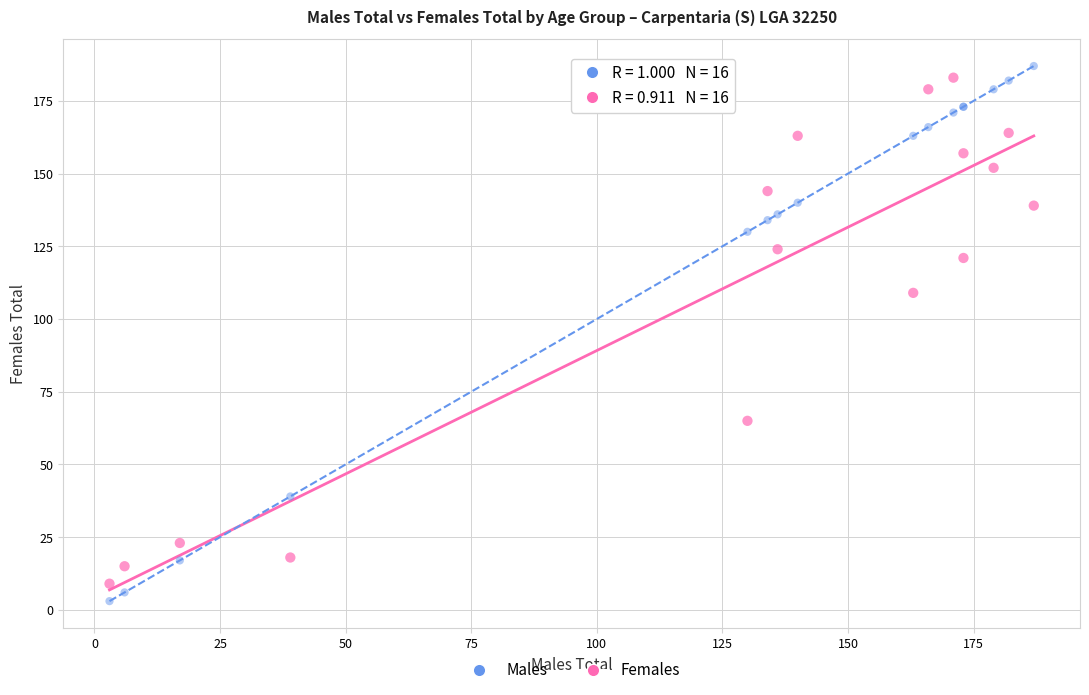

Across all series, what Y value is closest to 95?

109